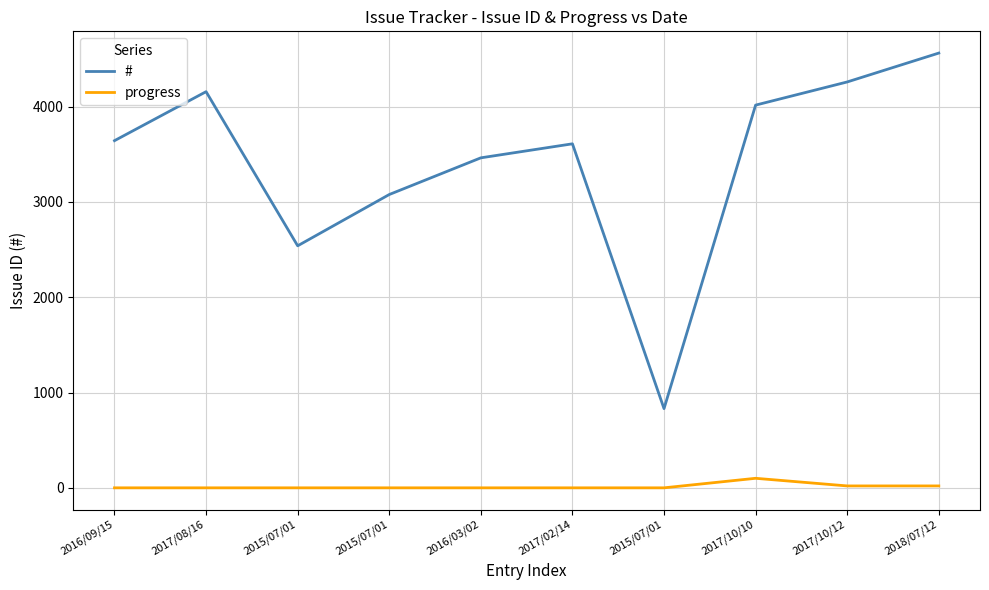

Reading left to right, list all the values displayed in this chart.

#: 2016/09/15=3642	2017/08/16=4156	2015/07/01=2539	2015/07/01=3077	2016/03/02=3462	2017/02/14=3609	2015/07/01=831	2017/10/10=4015	2017/10/12=4258	2018/07/12=4561
progress: 2016/09/15=0	2017/08/16=0	2015/07/01=0	2015/07/01=0	2016/03/02=0	2017/02/14=0	2015/07/01=0	2017/10/10=100	2017/10/12=20	2018/07/12=20